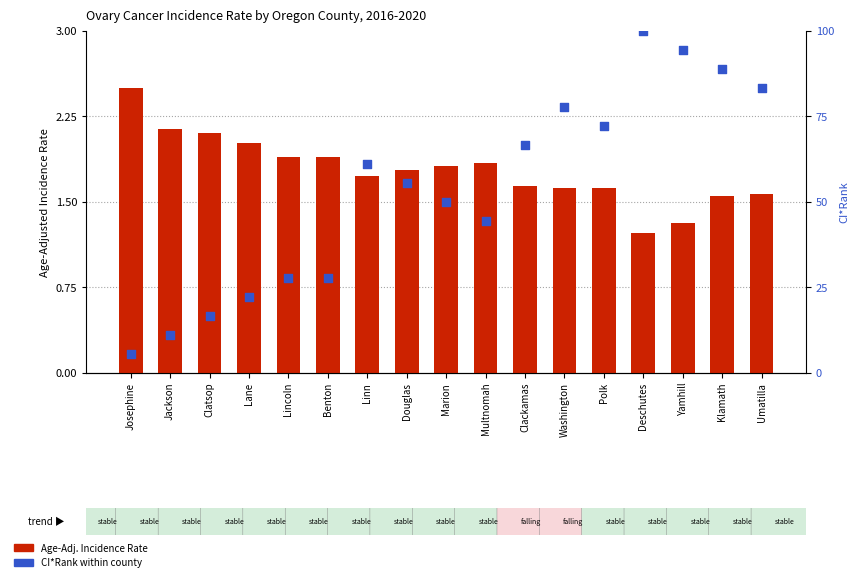

At which category is the sum across all series the highest?

Deschutes